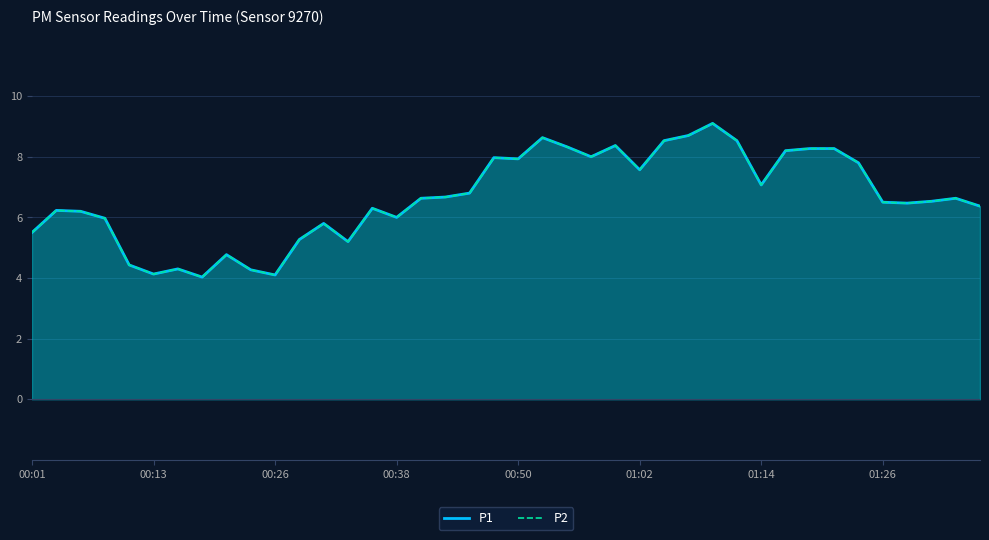

At which category does P2 reach its first local valley?

00:13